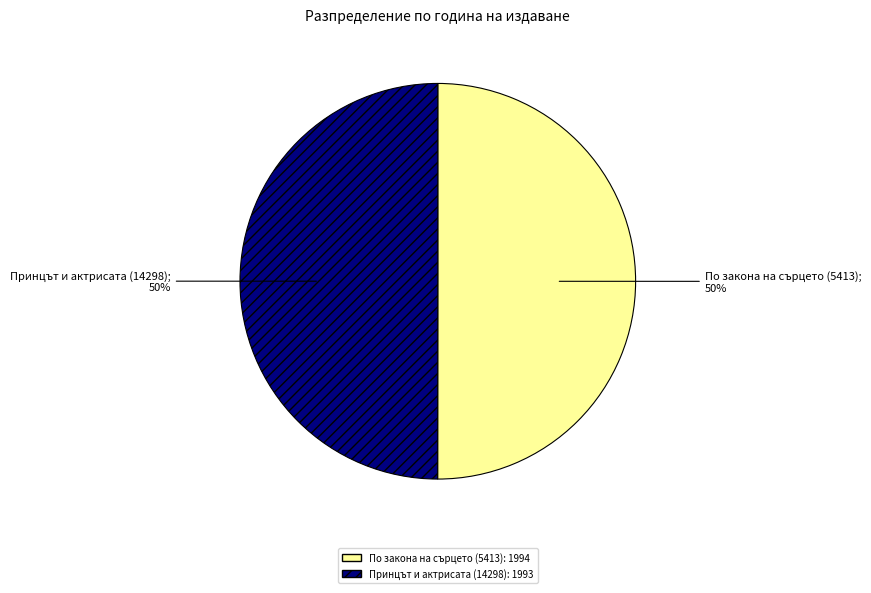

True or false: Принцът и актрисата (14298) accounts for 50% of the total.

True